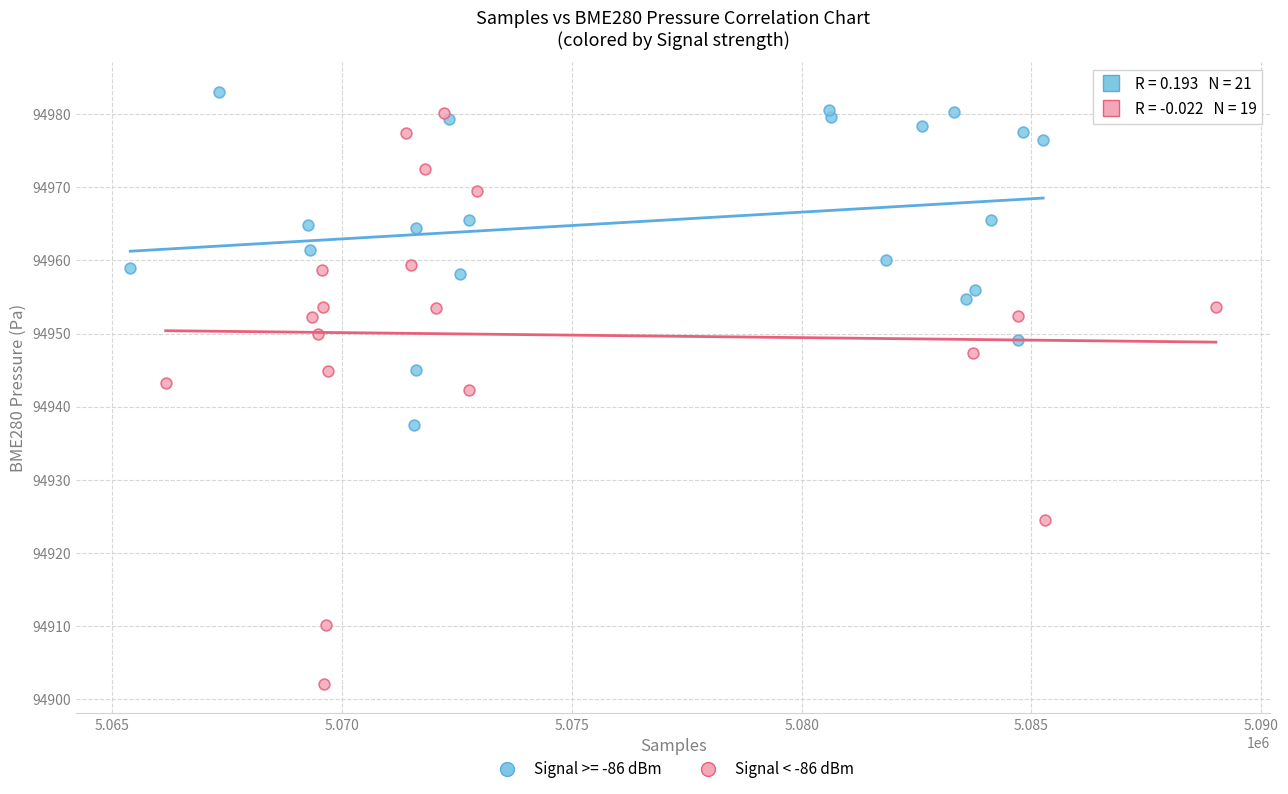

Which series reaches the minimum Y coordinate?

Signal < -86 dBm